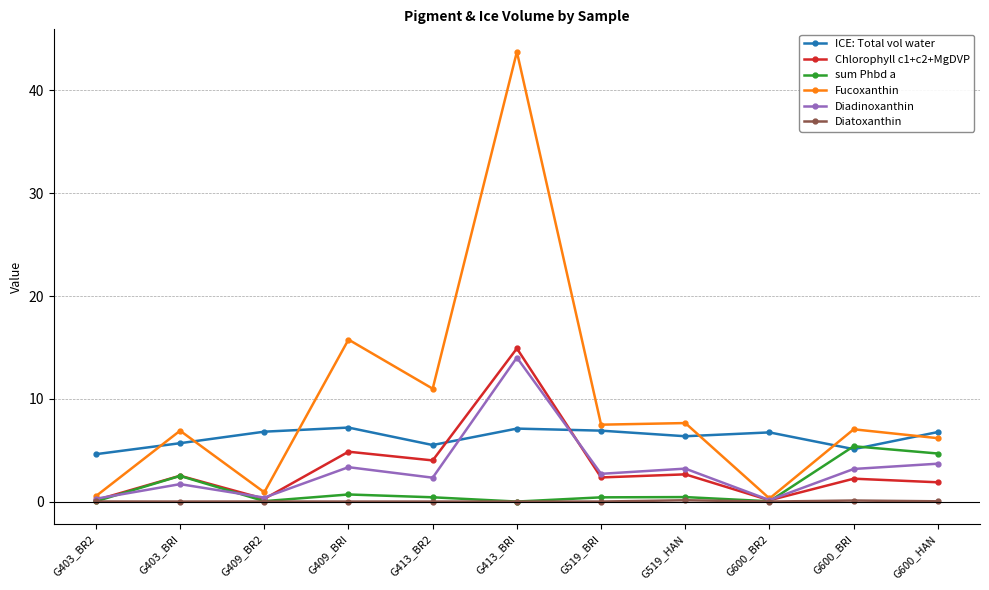

At which category is the sum across all series the highest?

G413_BRI